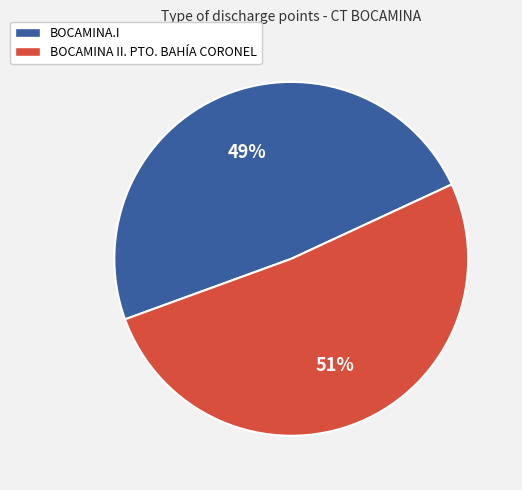

To the nearest percent, what percentage of the pie is BOCAMINA II. PTO. BAHÍA CORONEL?

51%